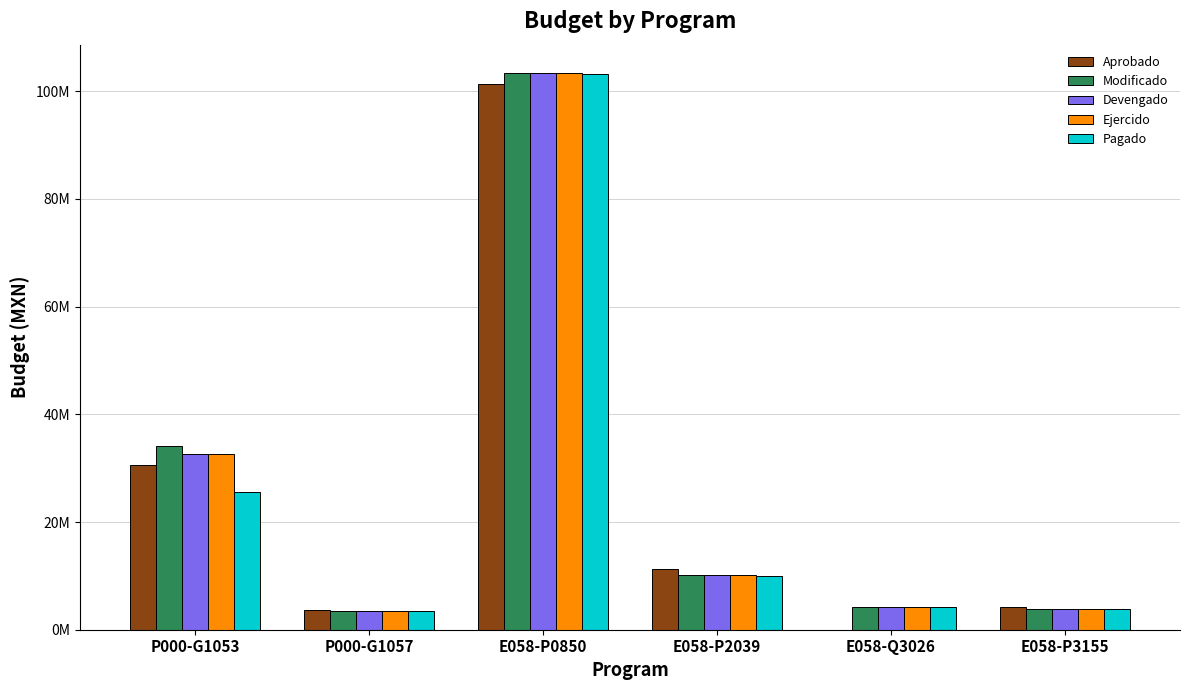

Reading left to right, what are all the values shown in this chart?

Aprobado: P000-G1053=30569757.4	P000-G1057=3697853.4	E058-P0850=101319123.5	E058-P2039=11205171.7	E058-Q3026=0.0	E058-P3155=4280291.9
Modificado: P000-G1053=34042594.8	P000-G1057=3413772.1	E058-P0850=103463091.0	E058-P2039=10080642.8	E058-Q3026=4267241.7	E058-P3155=3867560.4
Devengado: P000-G1053=32661164.3	P000-G1057=3413772.1	E058-P0850=103463091.0	E058-P2039=10080642.8	E058-Q3026=4267241.7	E058-P3155=3867560.4
Ejercido: P000-G1053=32661164.3	P000-G1057=3413772.1	E058-P0850=103463091.0	E058-P2039=10080642.8	E058-Q3026=4267241.7	E058-P3155=3867560.4
Pagado: P000-G1053=25503766.6	P000-G1057=3413772.1	E058-P0850=103098499.3	E058-P2039=10067575.8	E058-Q3026=4267241.7	E058-P3155=3867560.4